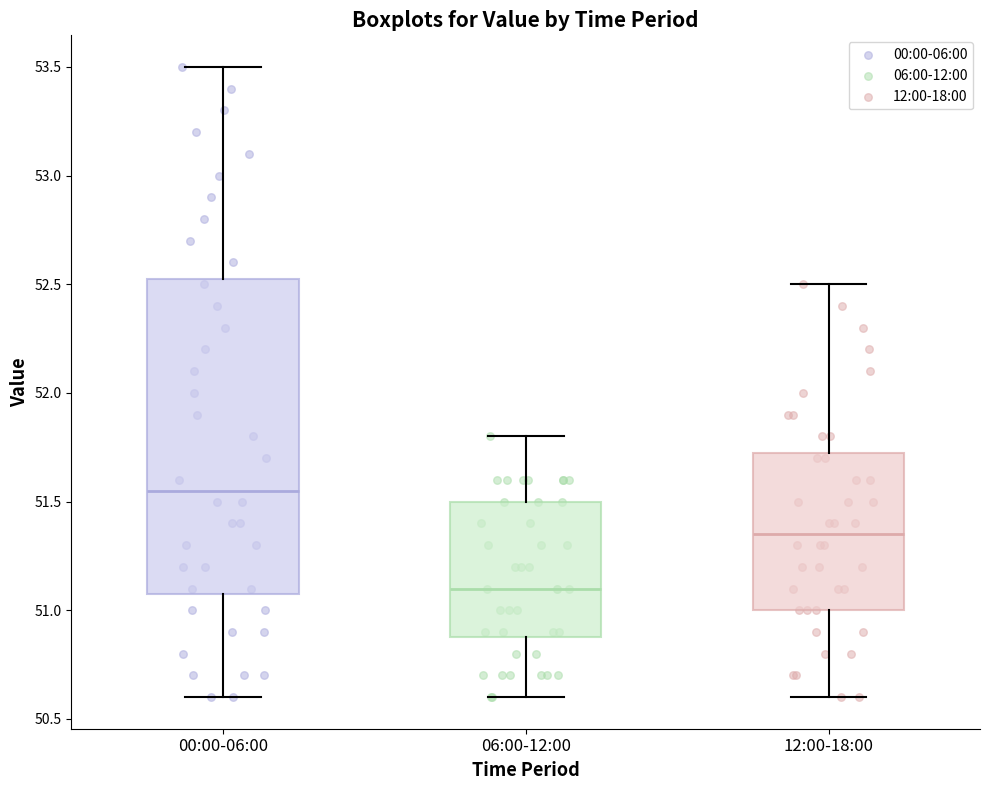

Comparing the boxes themselves (not the whiskers), which one is the tallest?

00:00-06:00